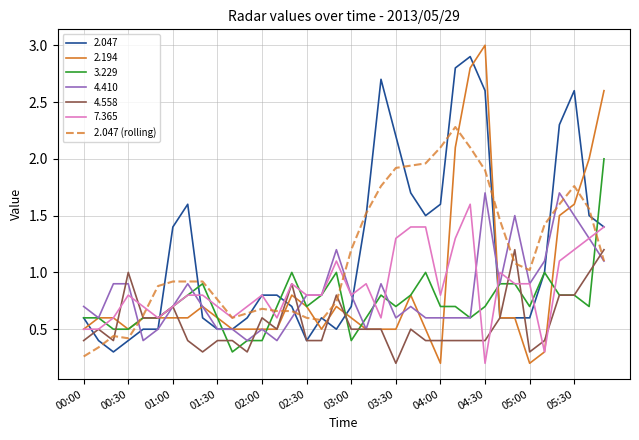

What is the smallest value displayed?

0.2